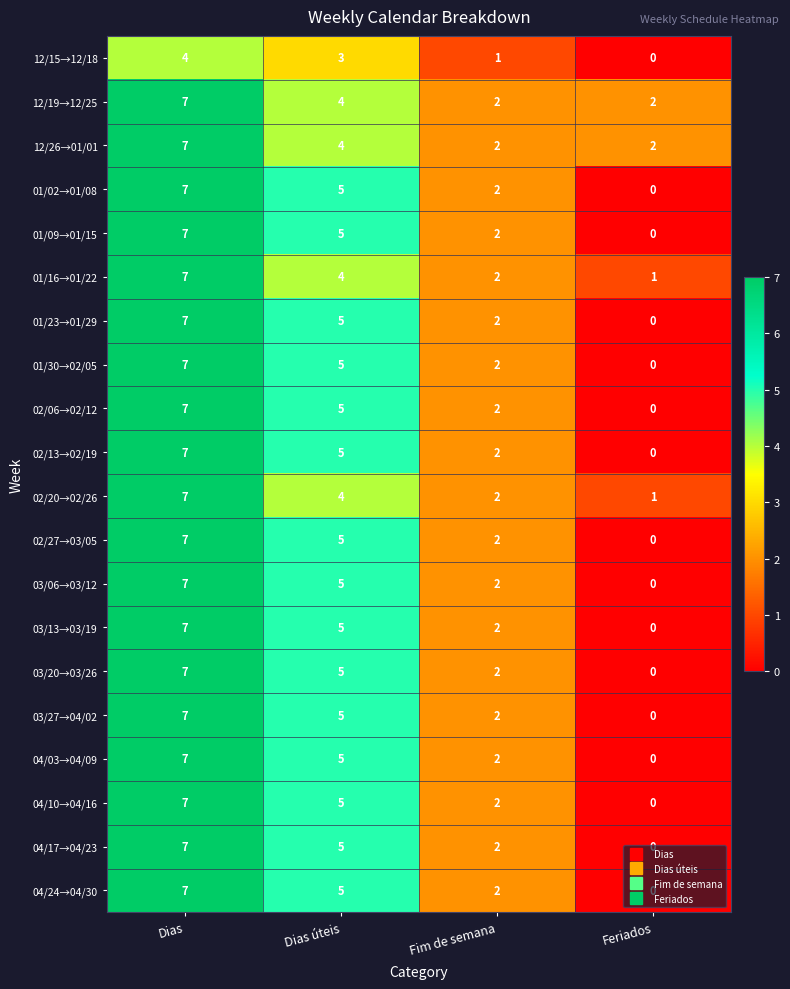

What is the total value across all series at Dias úteis?

94